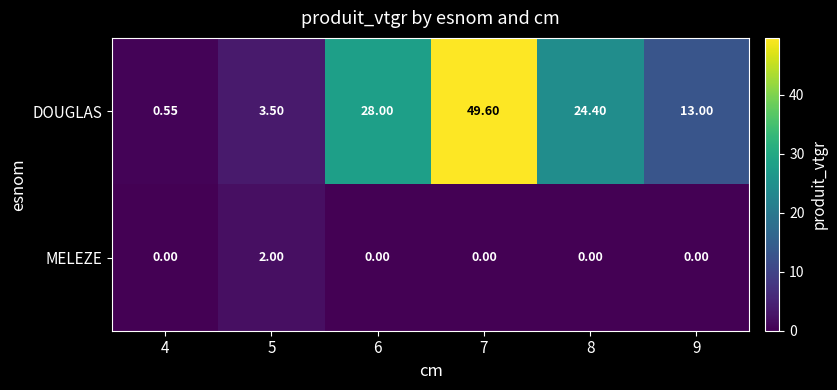

Between 5 and 8, which series saw the biggest shift?

DOUGLAS